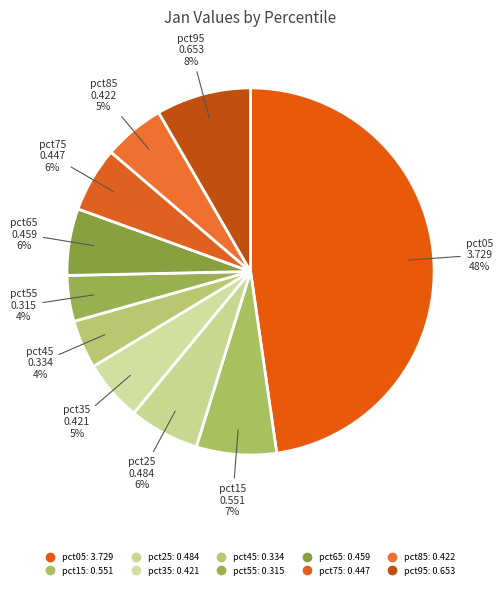

How many slices are in this pie chart?

10